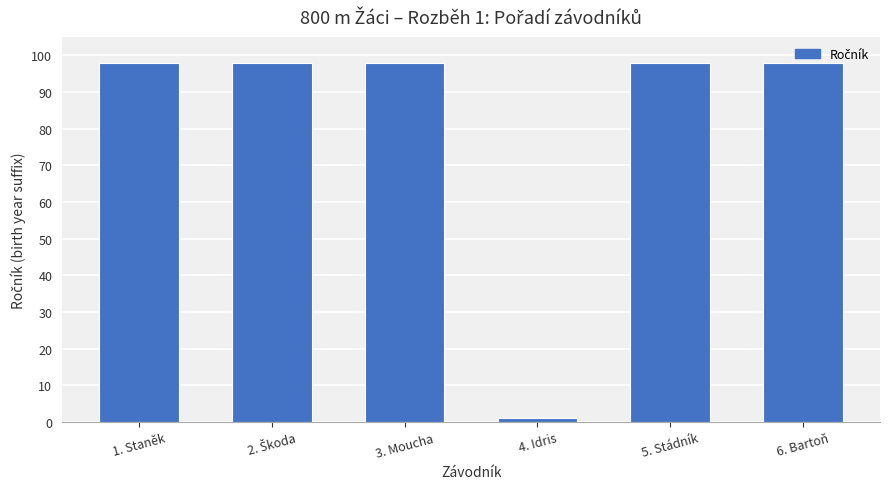

Approximately how many times larger is the value at 3. Moucha compared to 6. Bartoň?

1.0